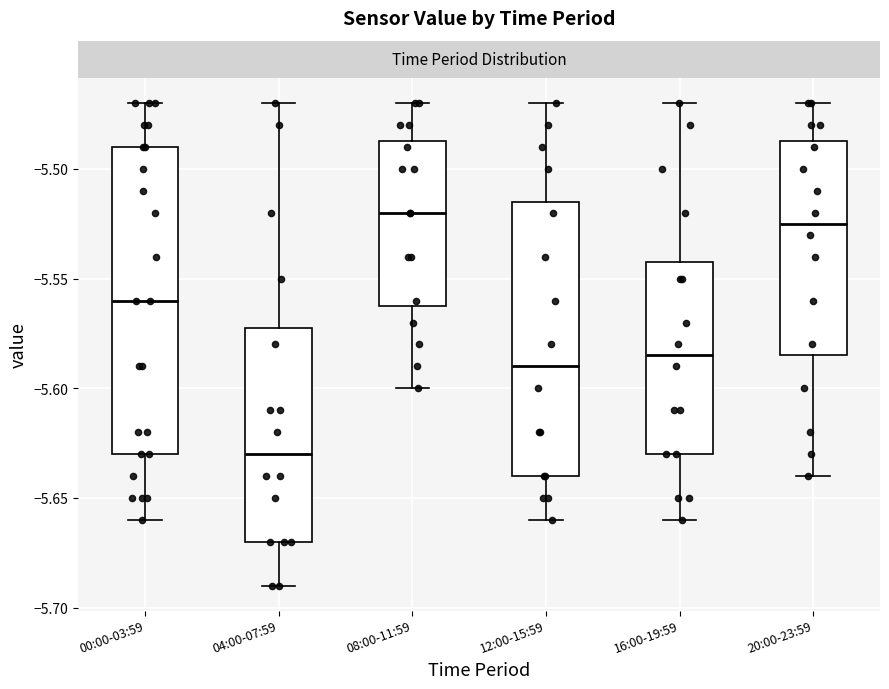

Where does the upper whisker of the box for 20:00-23:59 end on the y-axis? The values are not printed on the chart, so give them approximately, as read against the axis.

-5.470